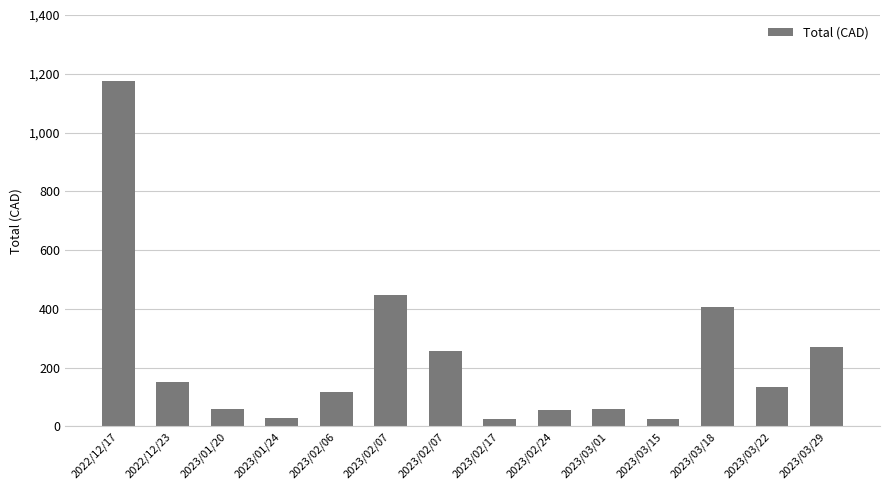

What is the label of the 9th bar from the right?

2023/02/07